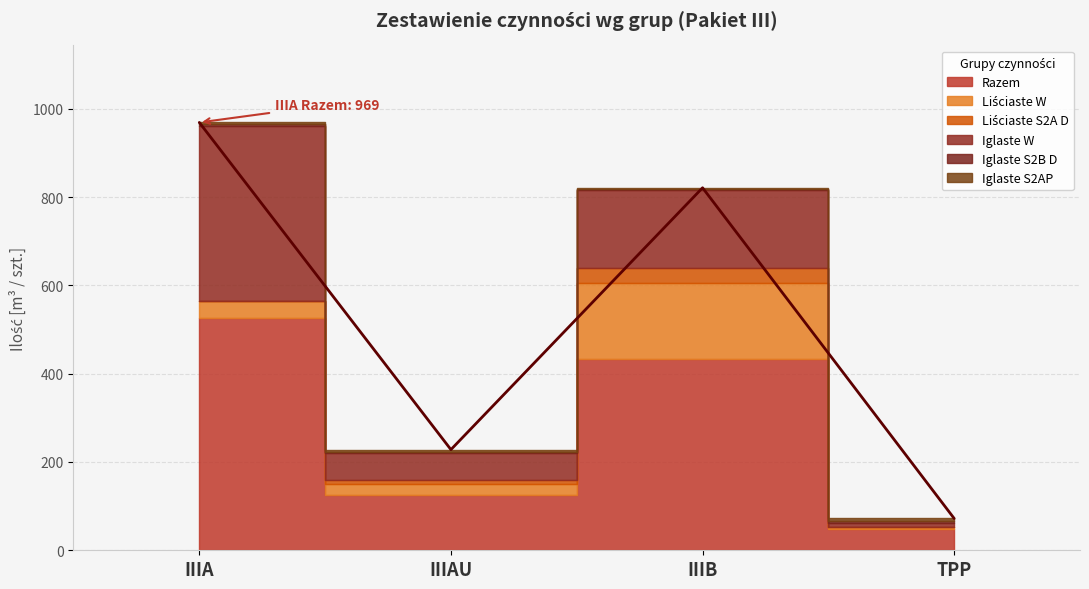

List the series in order of their peak value, highest first.

Razem, Iglaste W, Liściaste W, Liściaste S2A D, Iglaste S2B D, Iglaste S2AP